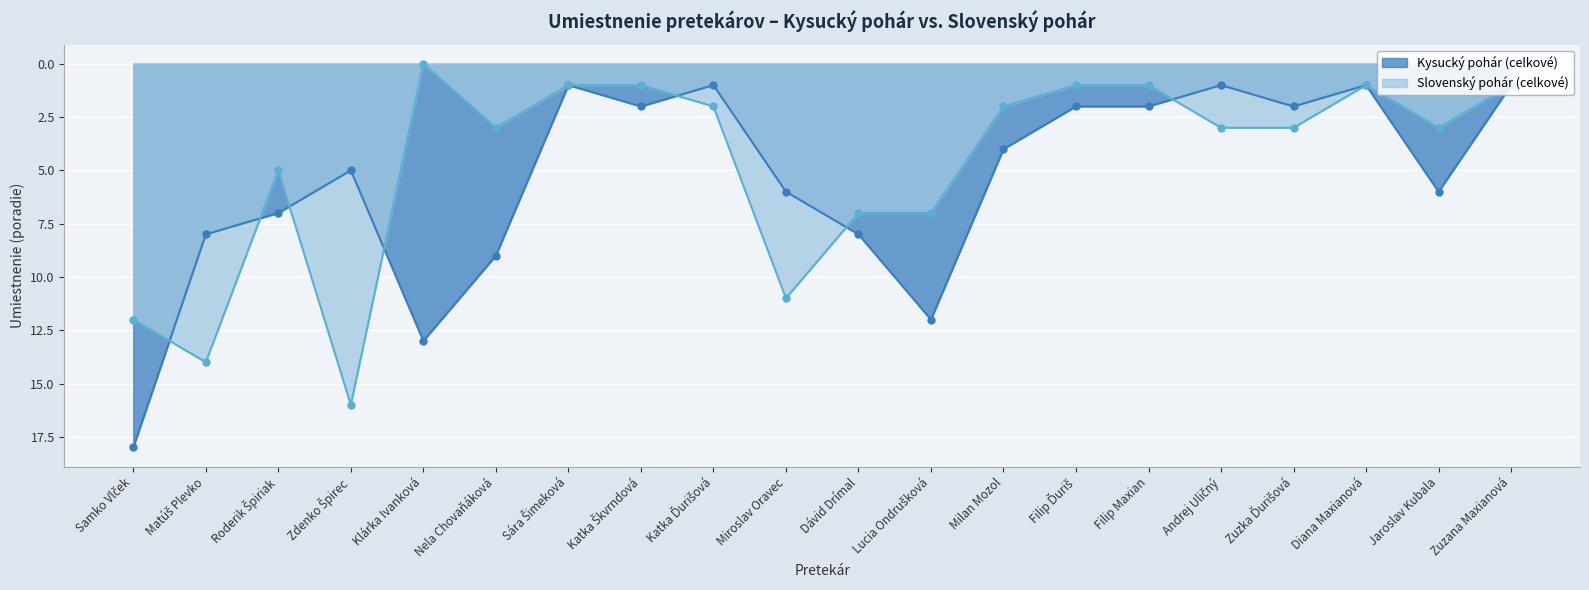

Between Lucia Ondrušková and Zdenko Špirec, which is larger?

Lucia Ondrušková